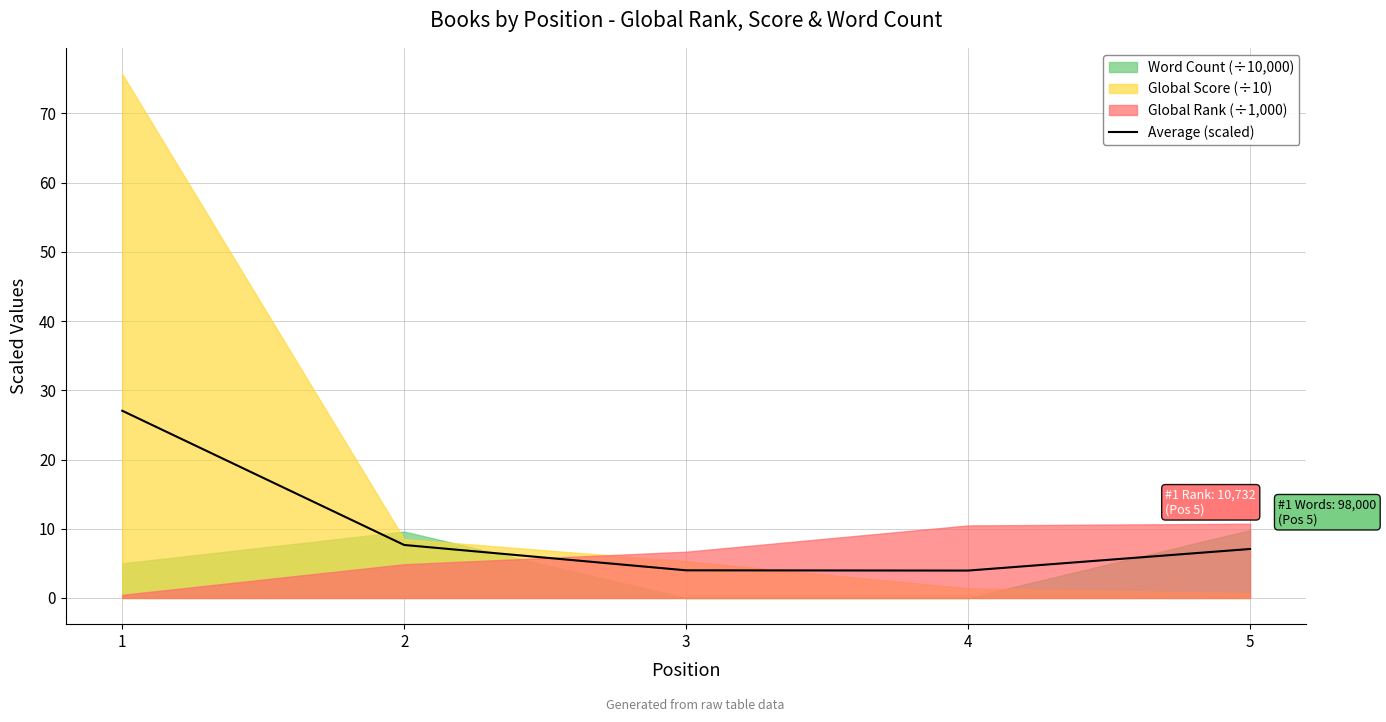

How many values are below 7?

2